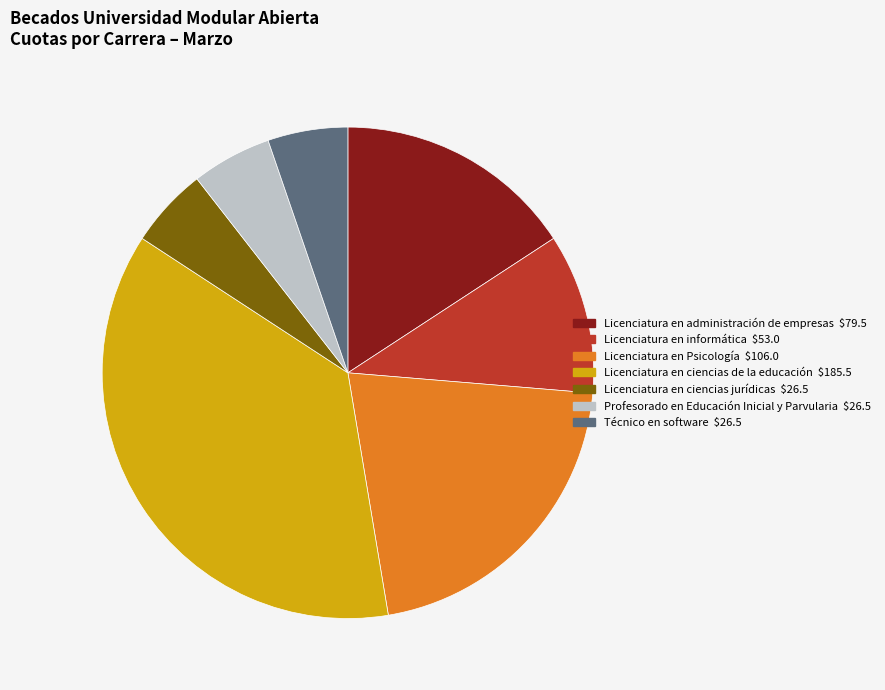

Does Licenciatura en Psicología account for over 50% of the chart?

No